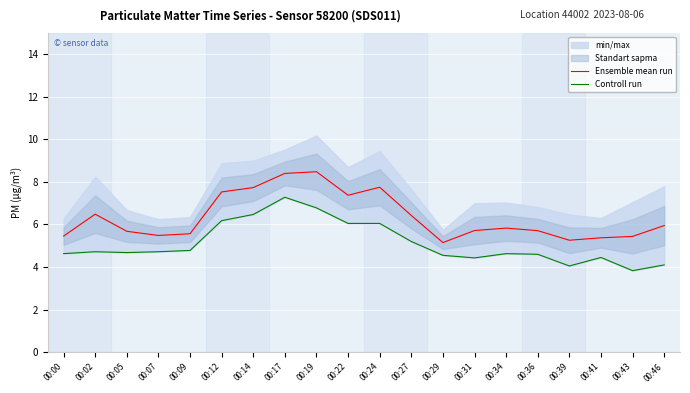

What is the sum of the Controll run values at 00:12 and 00:19?

13.0